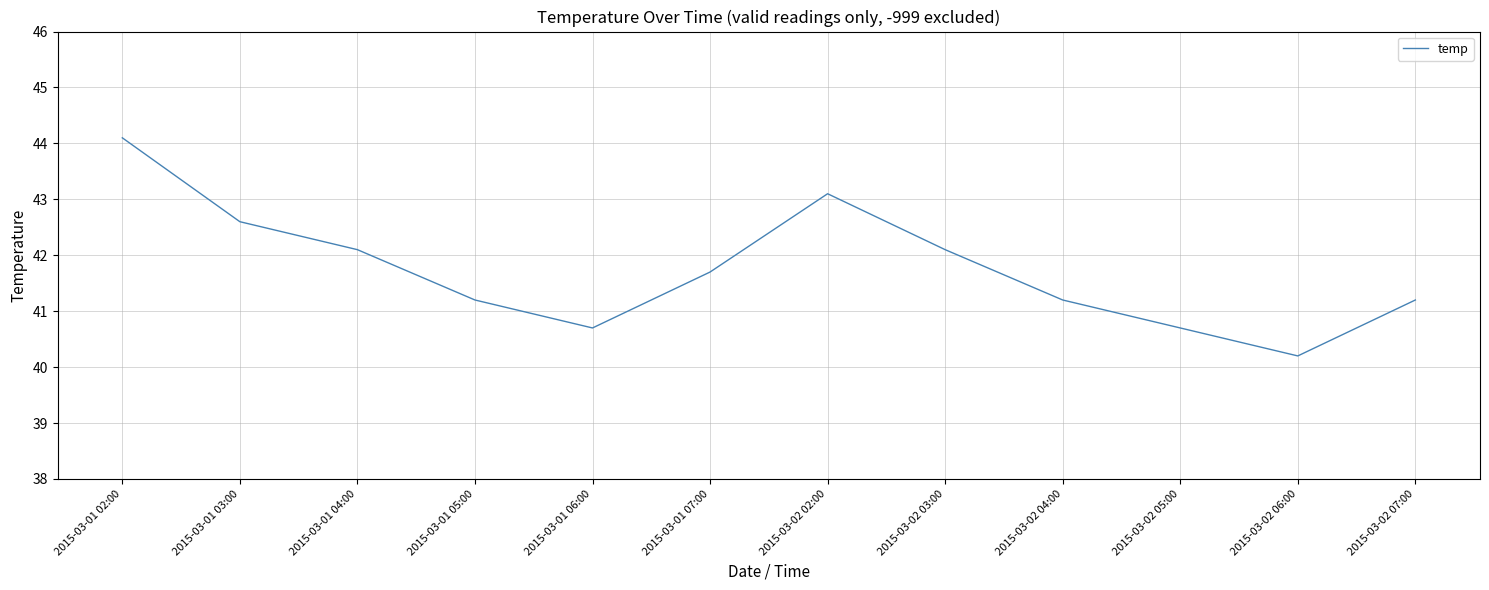

What is the ratio of the value at 2015-03-02 07:00 to the value at 2015-03-02 06:00?

1.0